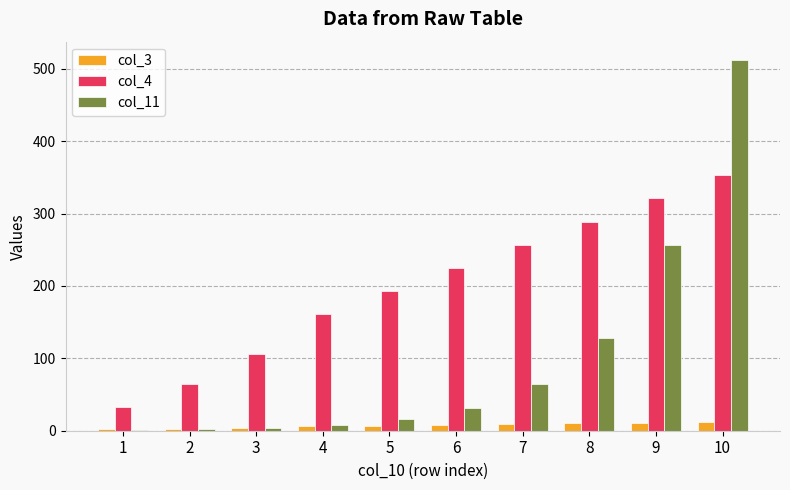

Which series has the largest total across all categories?

col_4